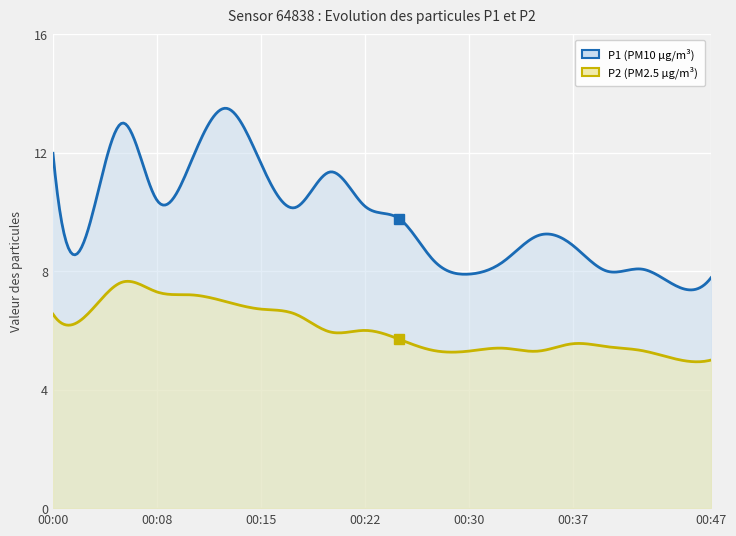

Which series has the largest range (max minus min)?

P1